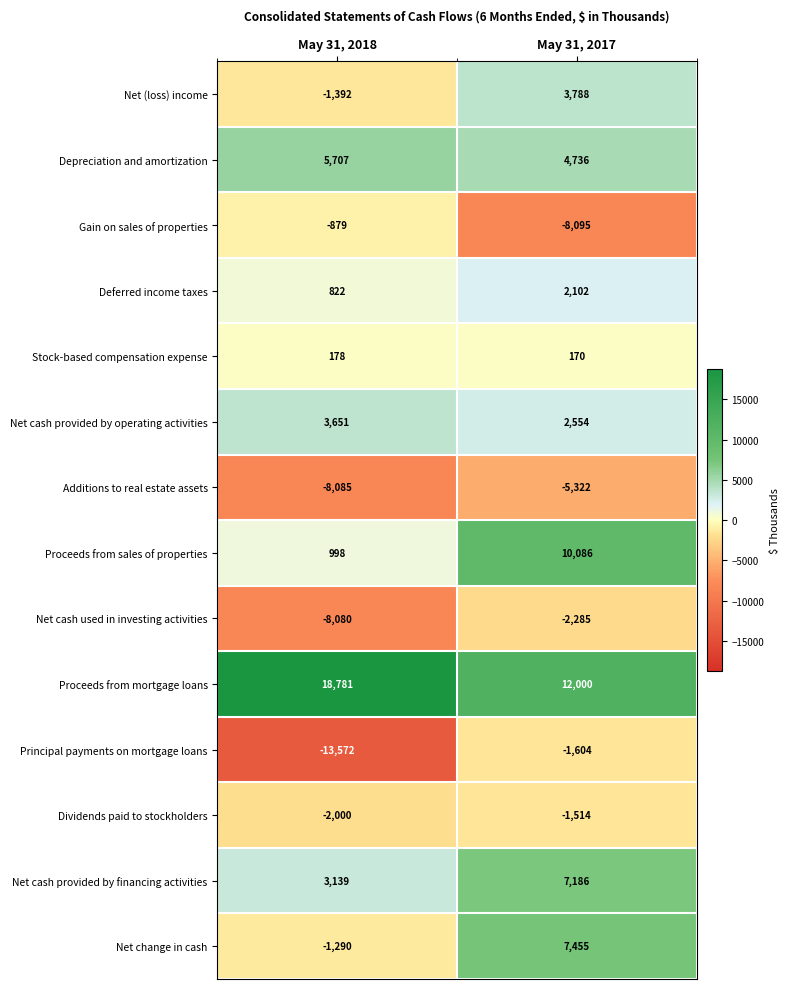

Which label corresponds to the smallest value in the chart?

May 31, 2018